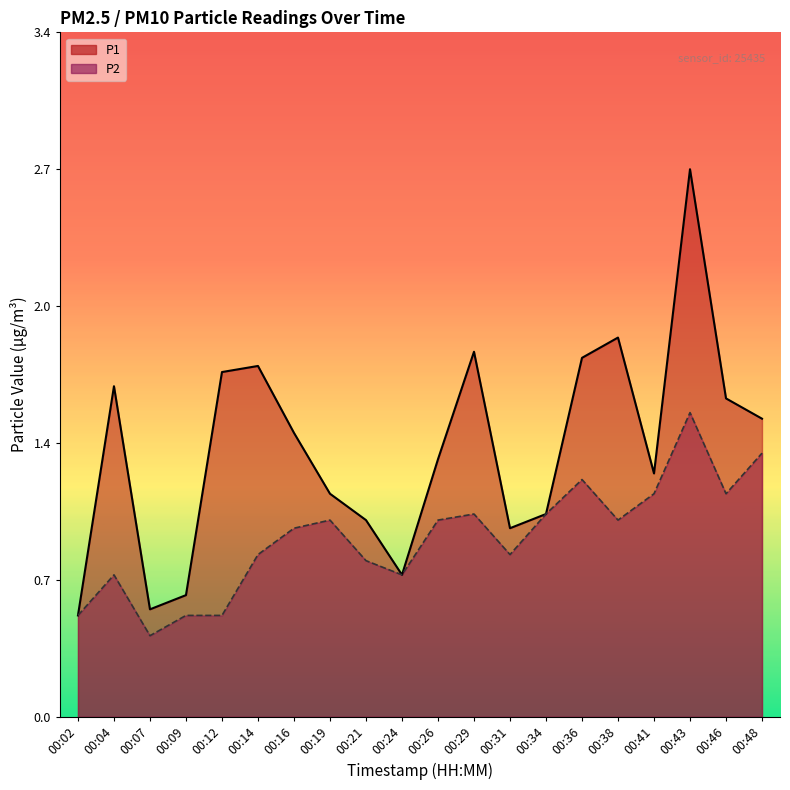

In P2, how many points are higher than both neighbors (excluding endpoints)?

5